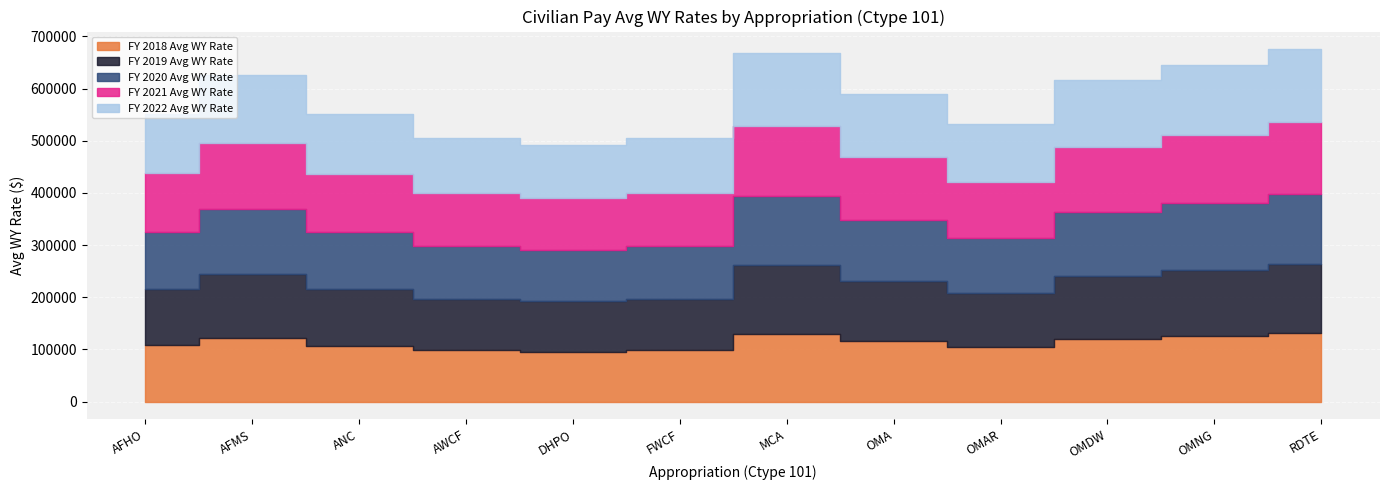

What is the smallest value displayed?

95992